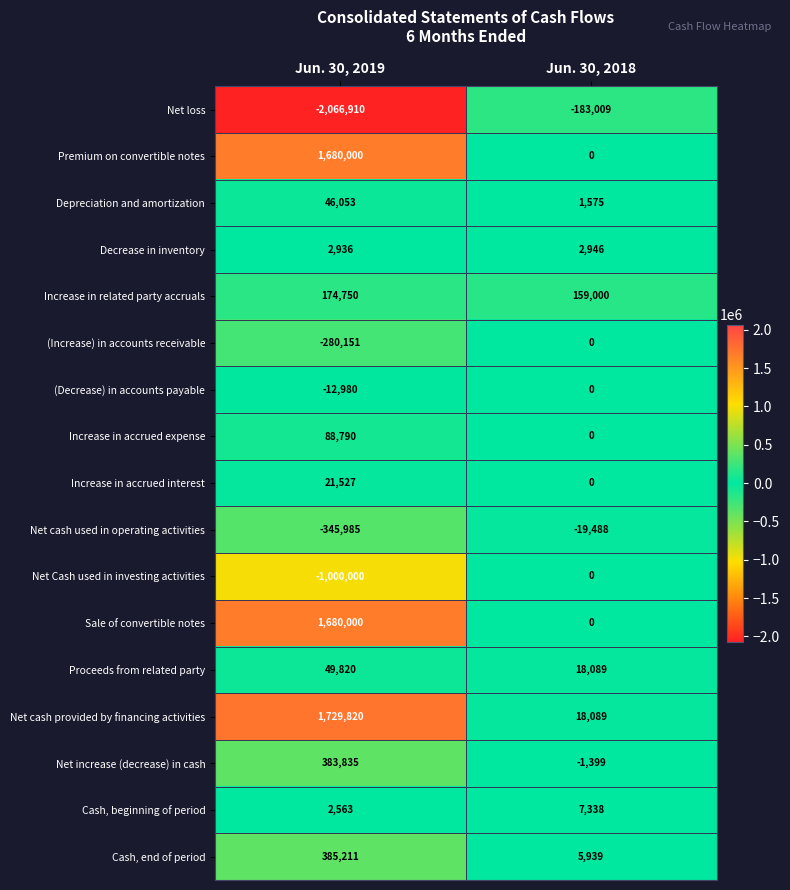

What is the approximate value of Cash, beginning of period at Jun. 30, 2018?

7338